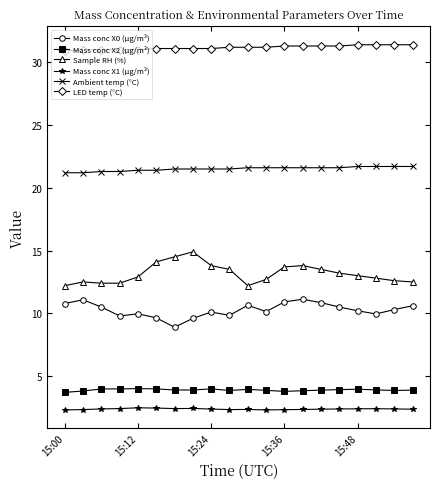

True or false: LED temp (°C) and Mass conc X0 (μg/m³) cross at least once.

False